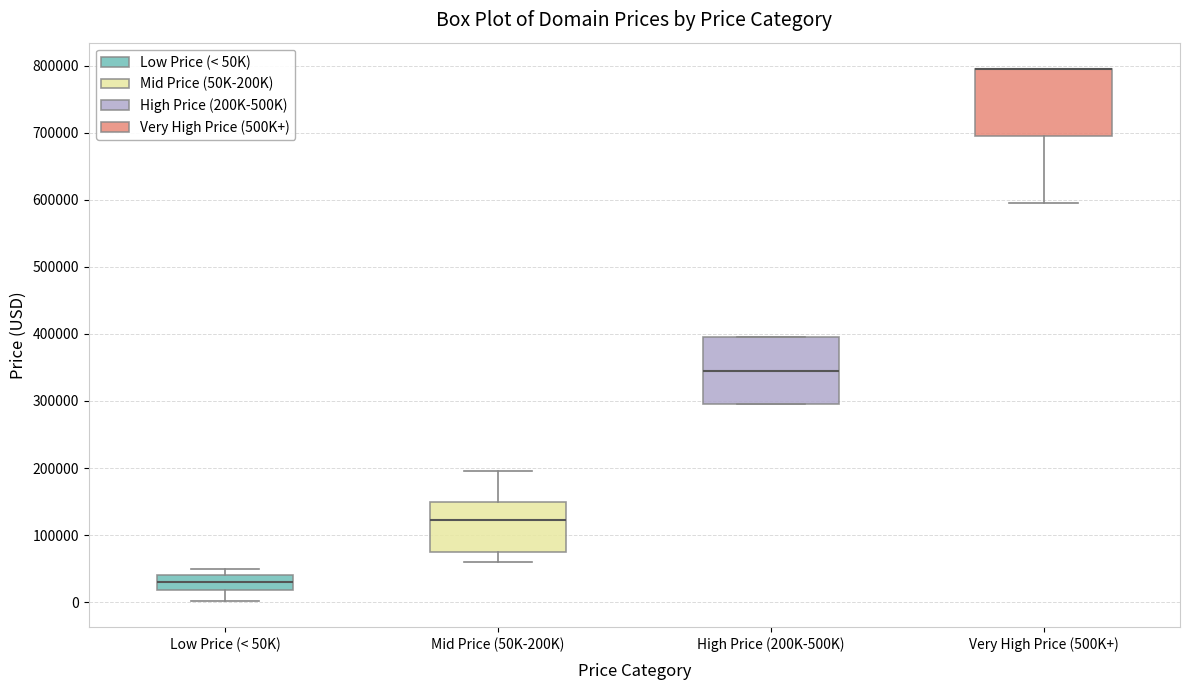

Reading left to right, transcribe this box plot: for each box, give where its median line is, the range the box spans, and where its two whiskers end, as read against the y-axis. The values are not printed on the chart, so give them approximately, as read against the axis.

Low Price (< 50K): median 30000, box 20000 to 40000, whiskers 0 to 50000
Mid Price (50K-200K): median 120000, box 70000 to 150000, whiskers 60000 to 190000
High Price (200K-500K): median 340000, box 290000 to 390000, whiskers 290000 to 390000
Very High Price (500K+): median 790000 (drawn on the box's upper edge), box 690000 to 790000, whiskers 590000 to 790000